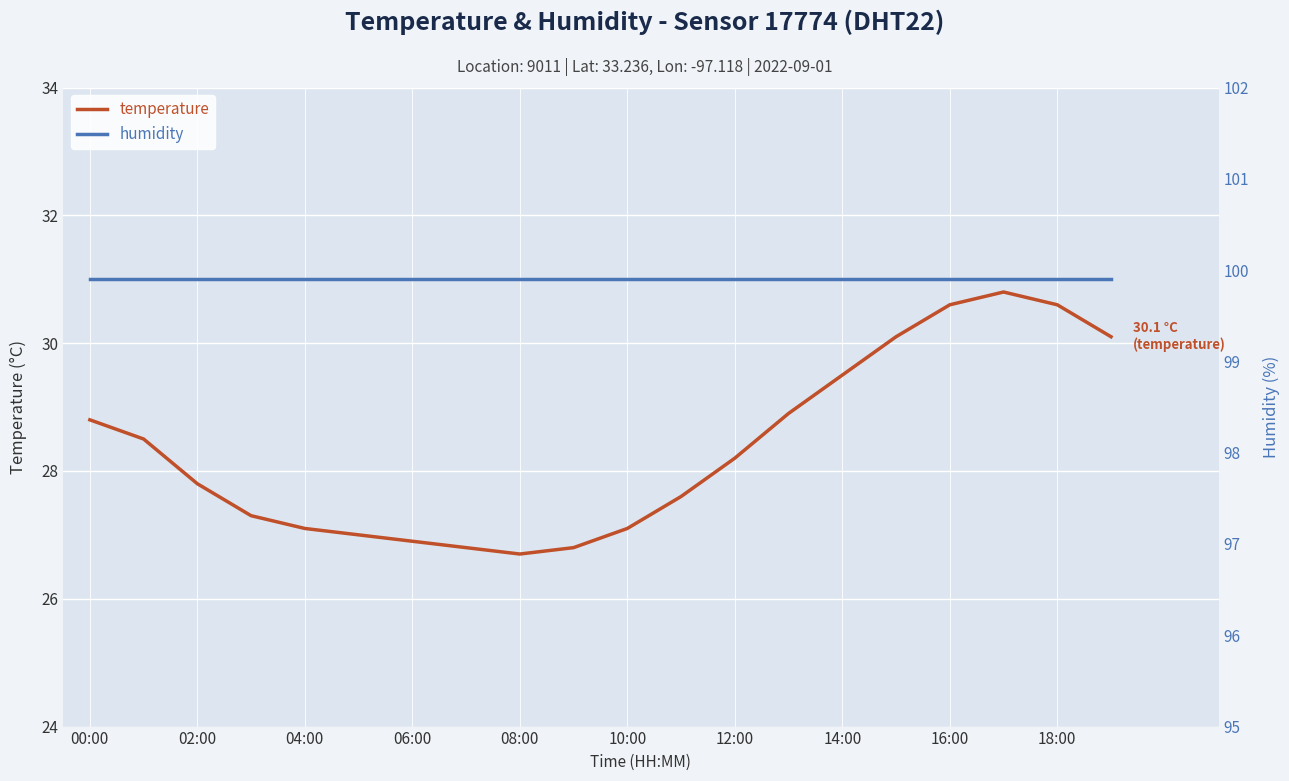

What value does the temperature series have at 14:00?

29.5